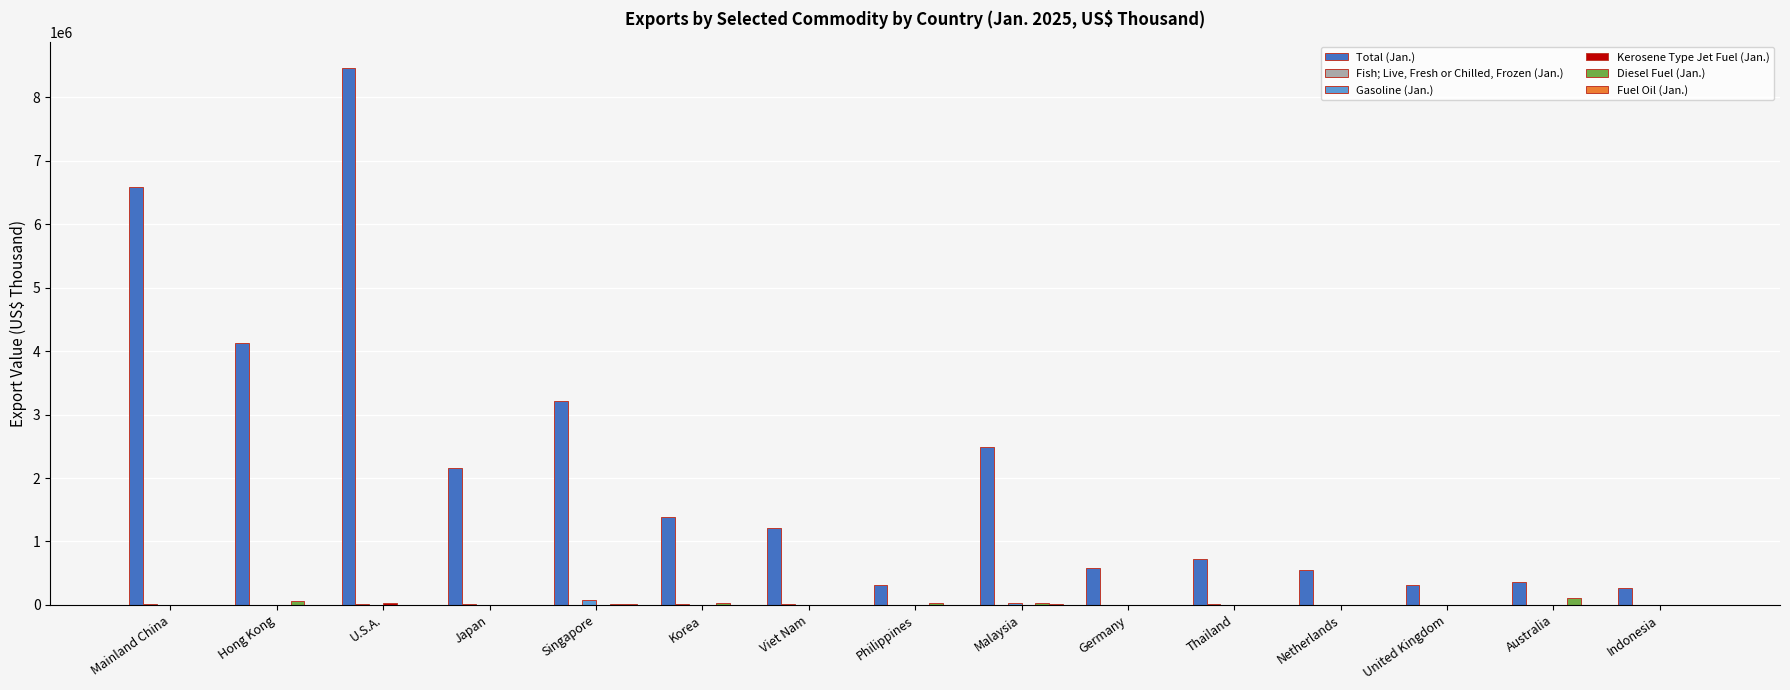

True or false: Total (Jan.) has a value of 4744173 at Singapore.

False